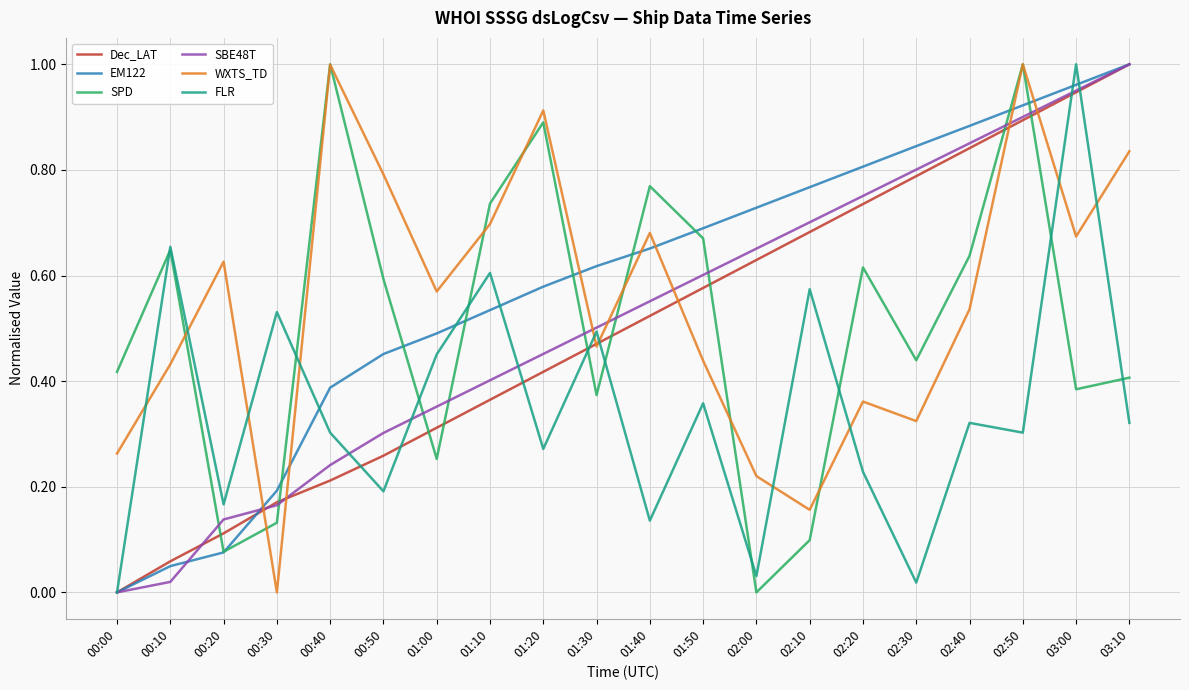

What position from the left is 02:10?

14